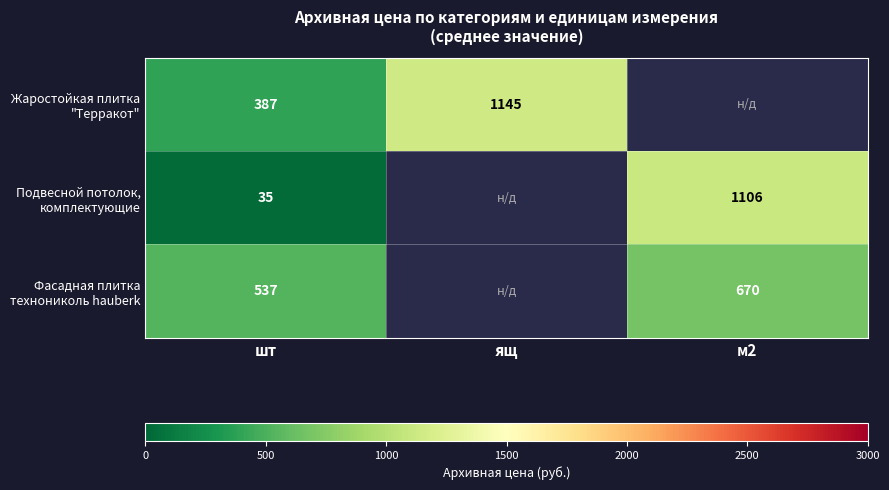

Is the value of Фасадная плитка технониколь hauberk at ящ greater than the value of Жаростойкая плитка "Терракот" at шт?

No